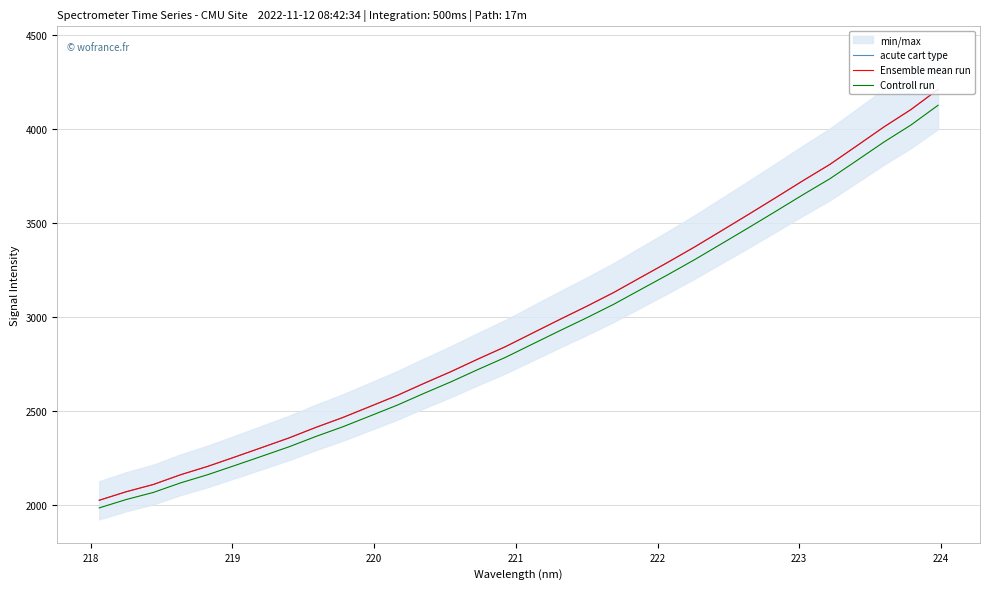

What is the value of the acute cart type point at the 25th from the left?

3548.2